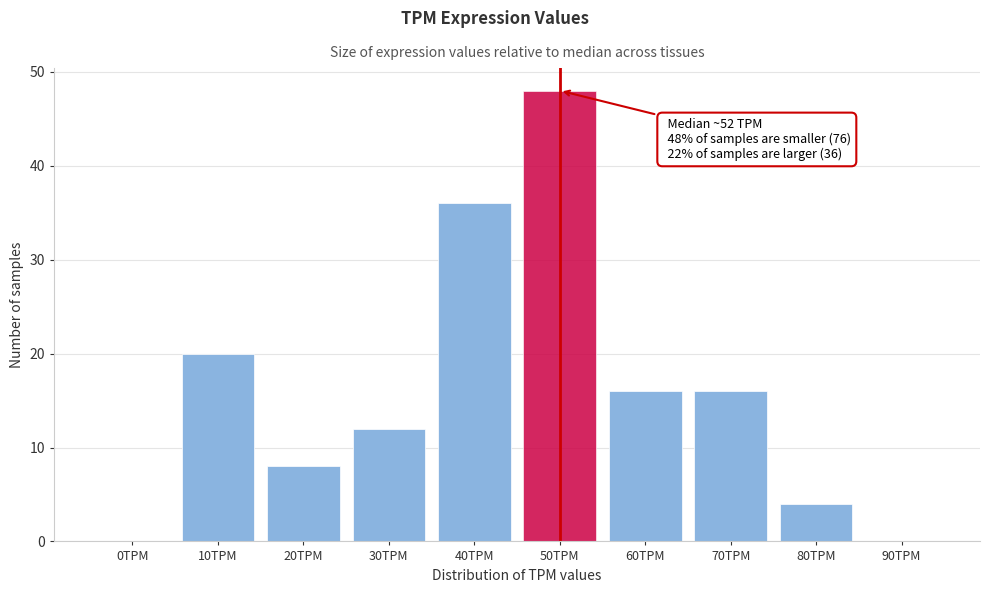

Reading left to right, what are all the values shown in this chart?

0TPM=0	10TPM=20	20TPM=8	30TPM=12	40TPM=36	50TPM=48	60TPM=16	70TPM=16	80TPM=4	90TPM=0